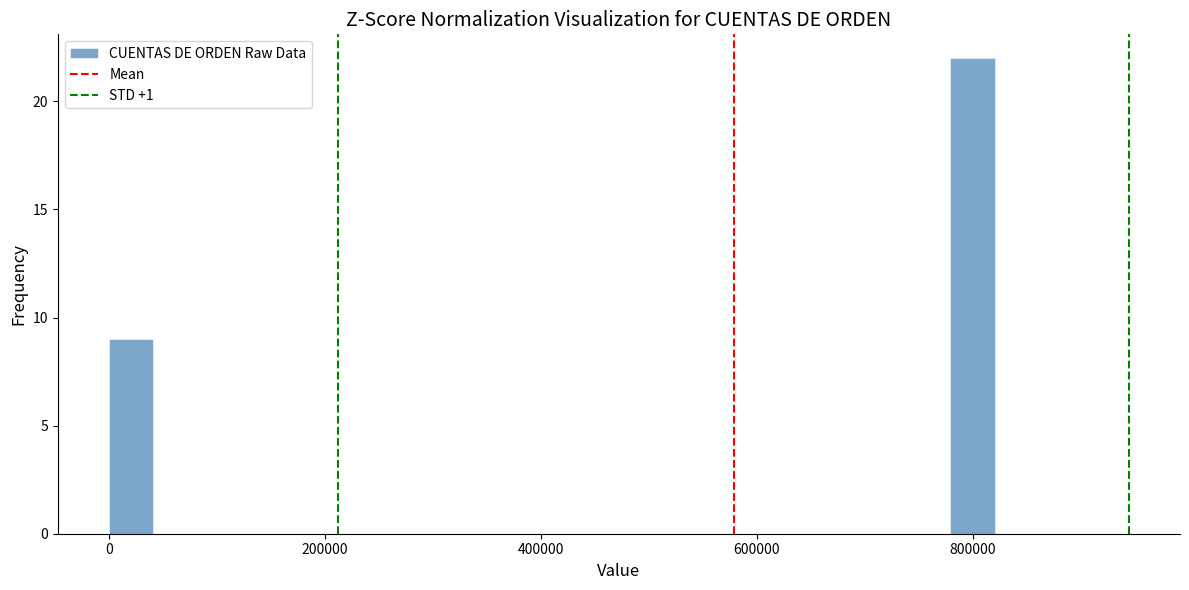

Read against the x-axis, roughly where is the centre of the tallest bar?

800000